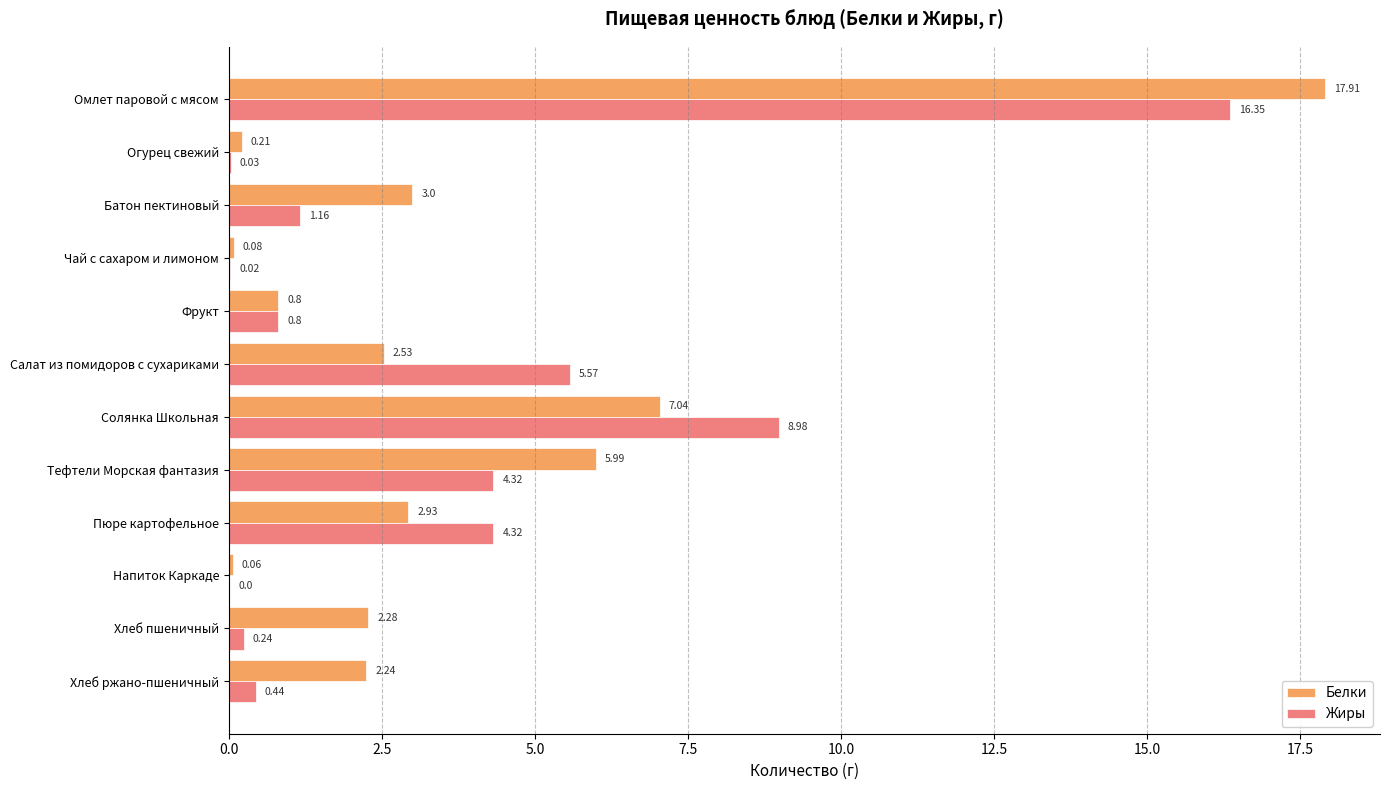

Where is Белки nearest to the value 8?

Солянка Школьная